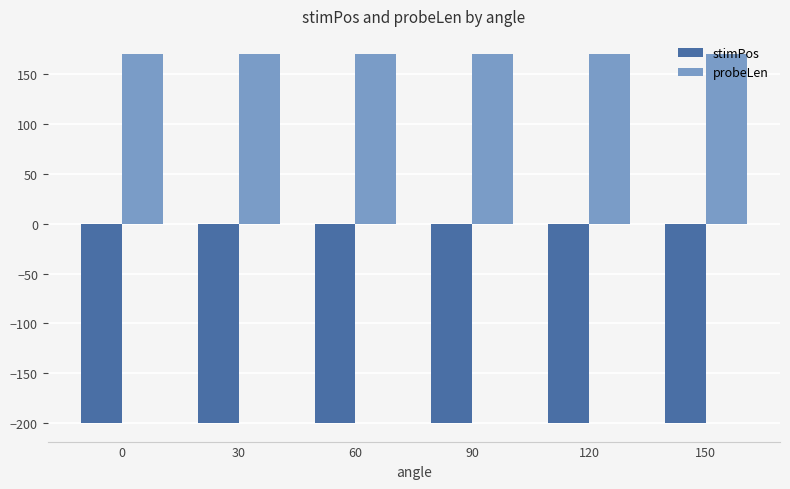

Rank the series by their maximum value, from highest to lowest.

probeLen, stimPos